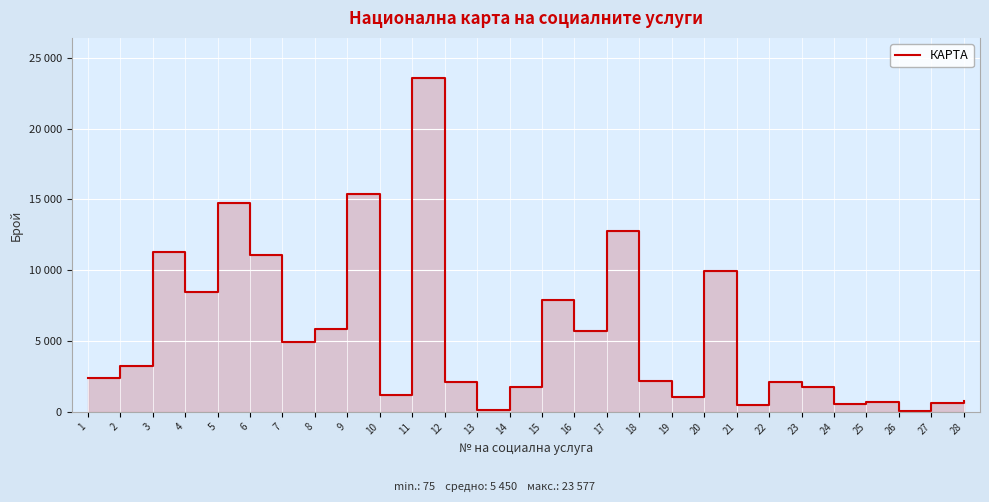

The chart shows a value of 1862 at 4. True or false?

False